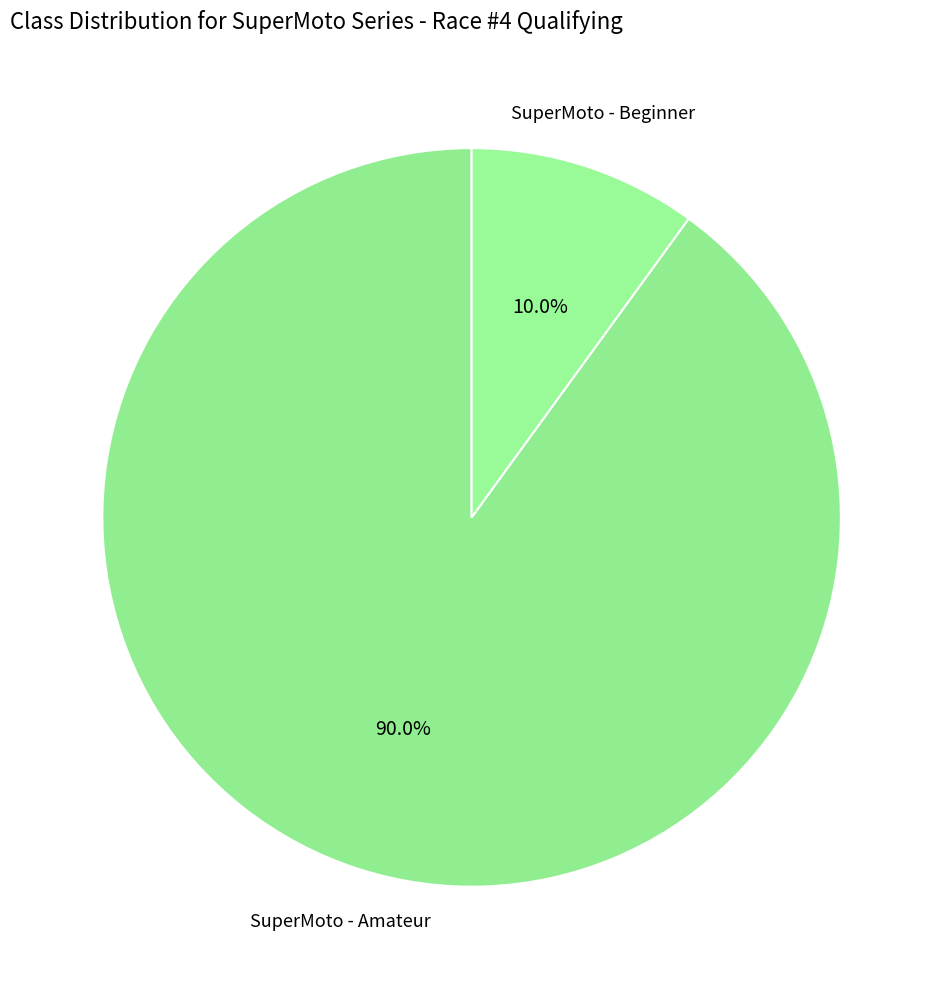

How many segments does this pie chart have?

2